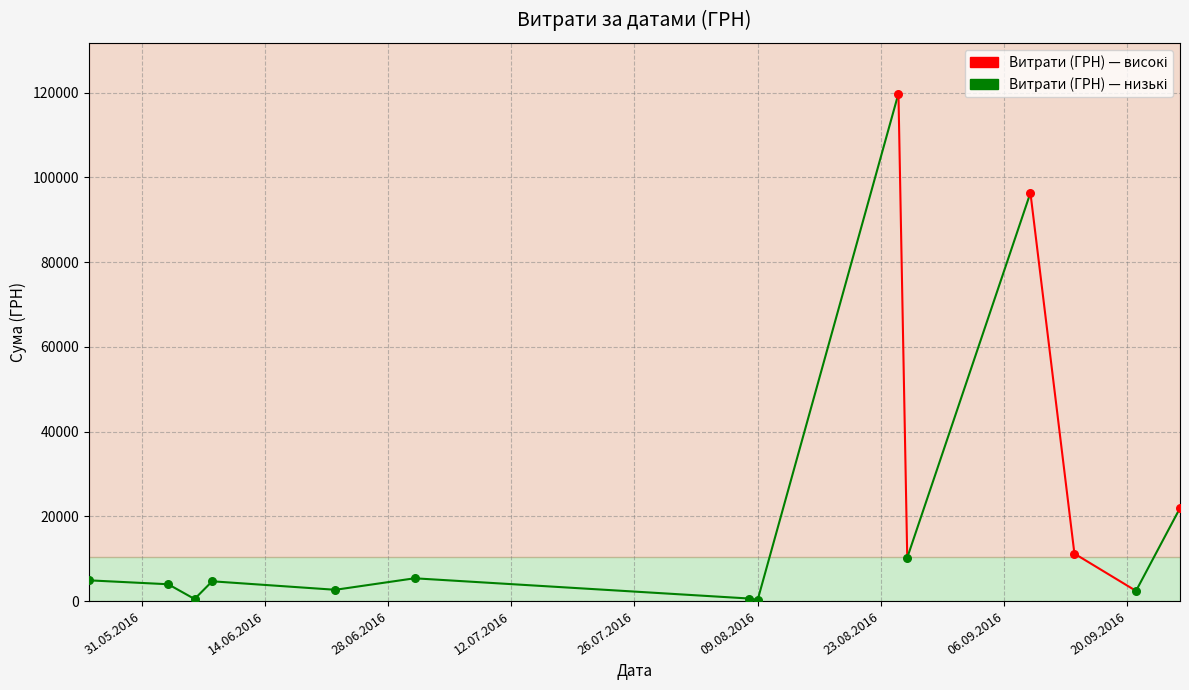

Between 11 and 25, which is larger?

11